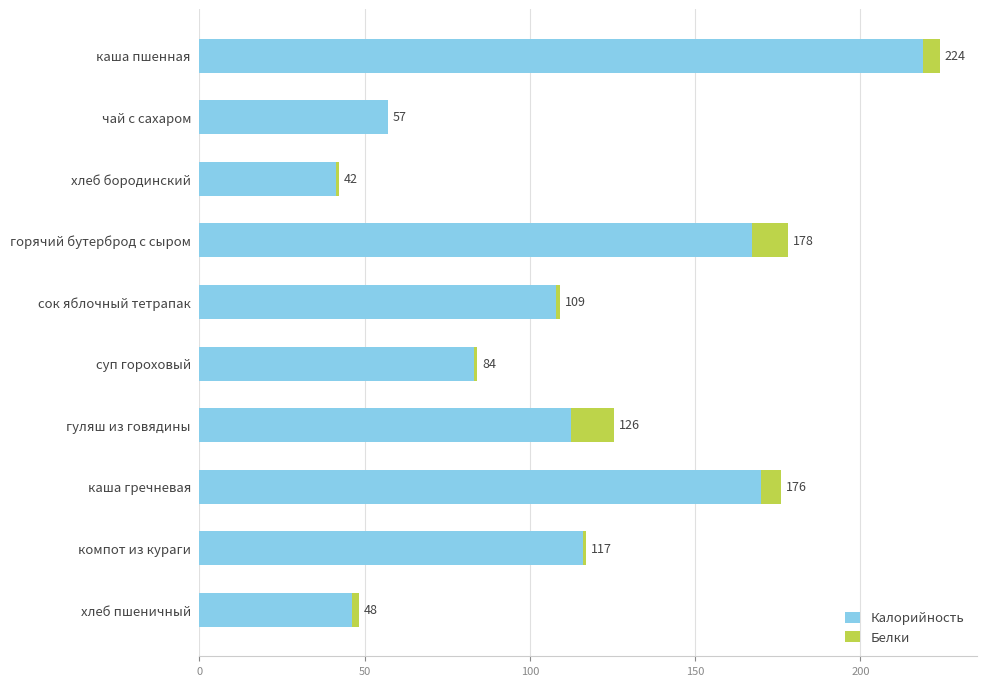

How many data points does each series have?

10